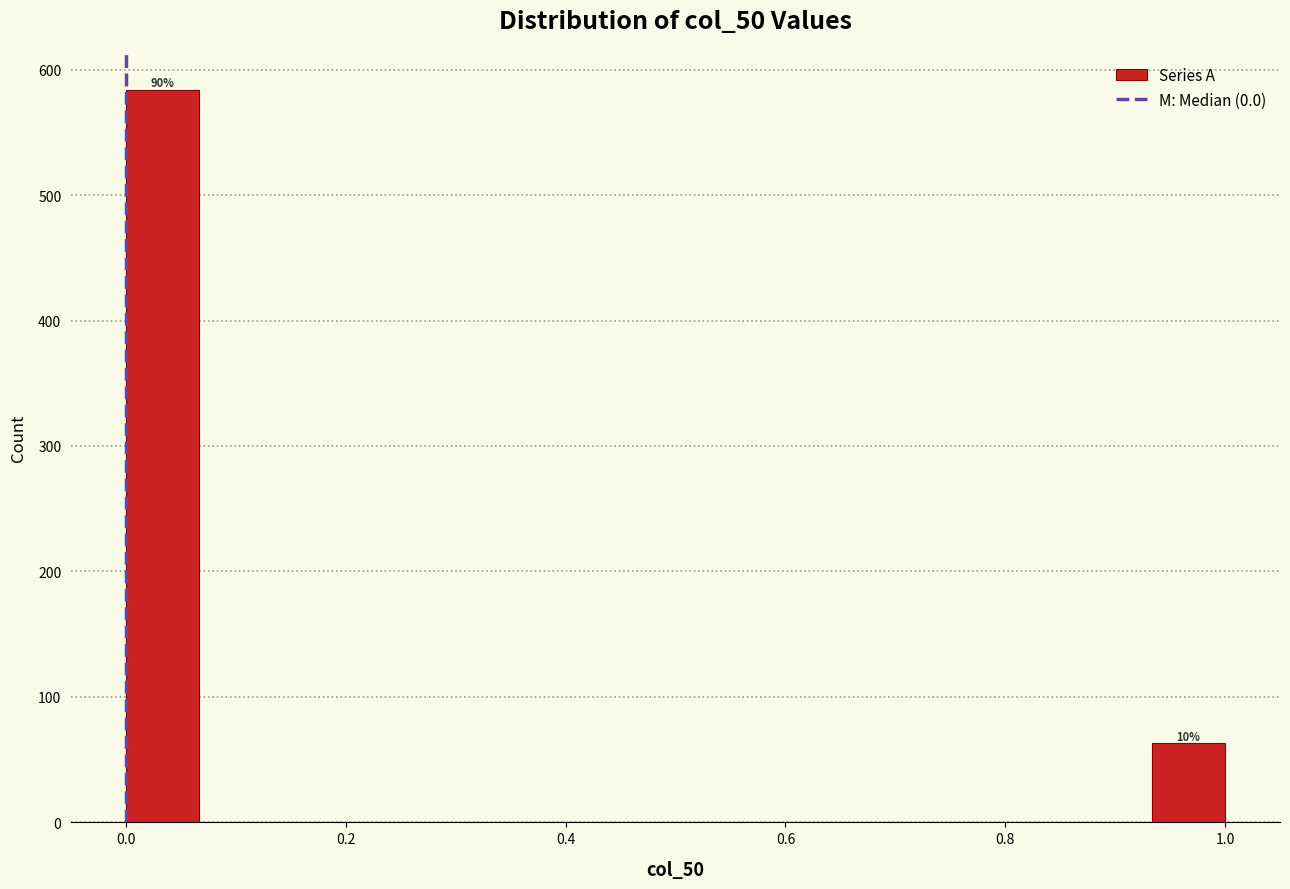

Read against the x-axis, roughly where is the centre of the tallest bar?

0.04